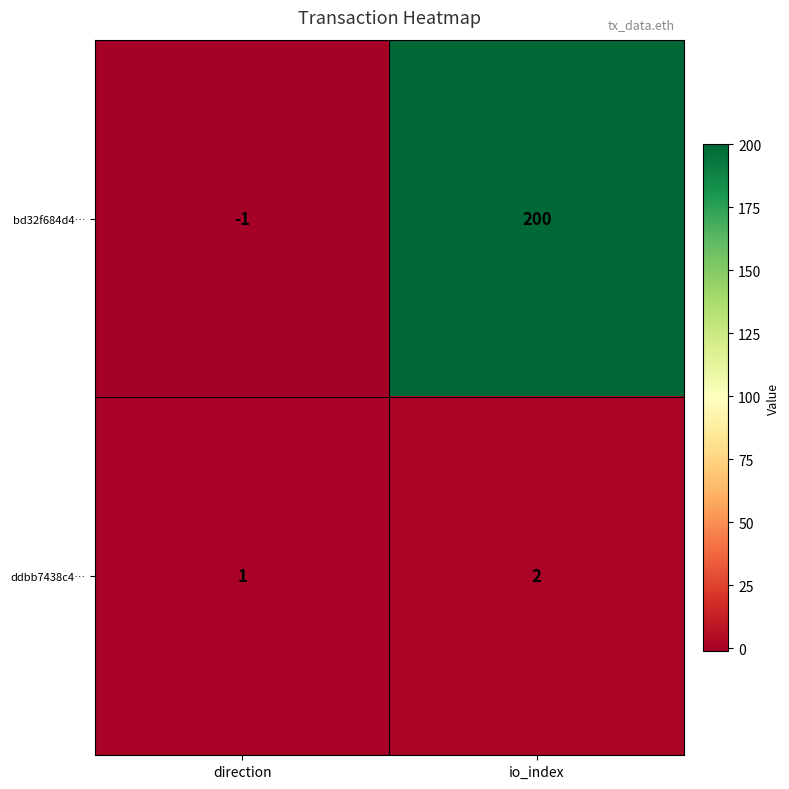

What is the difference between the highest and lowest values at io_index?

198